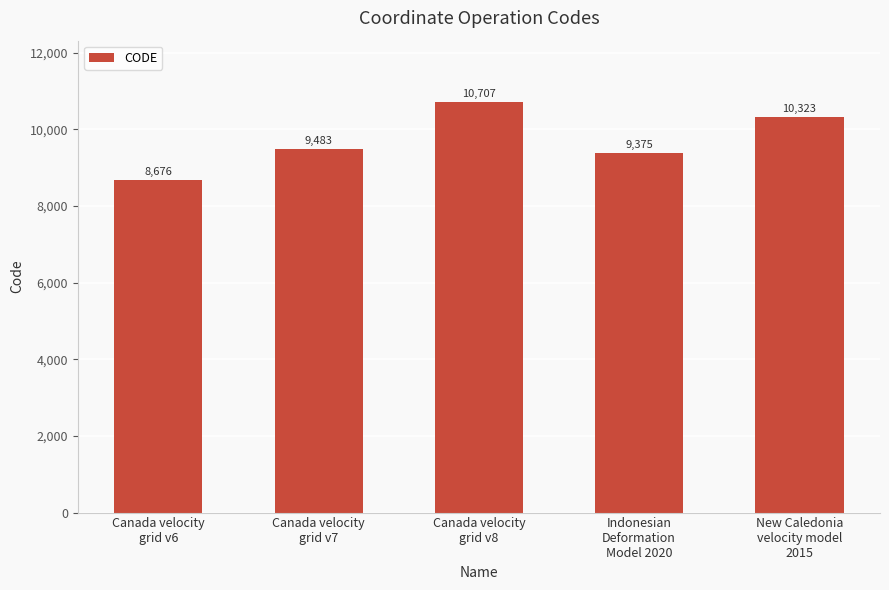

True or false: the data shows 10323 at New Caledonia
velocity model
2015.

True